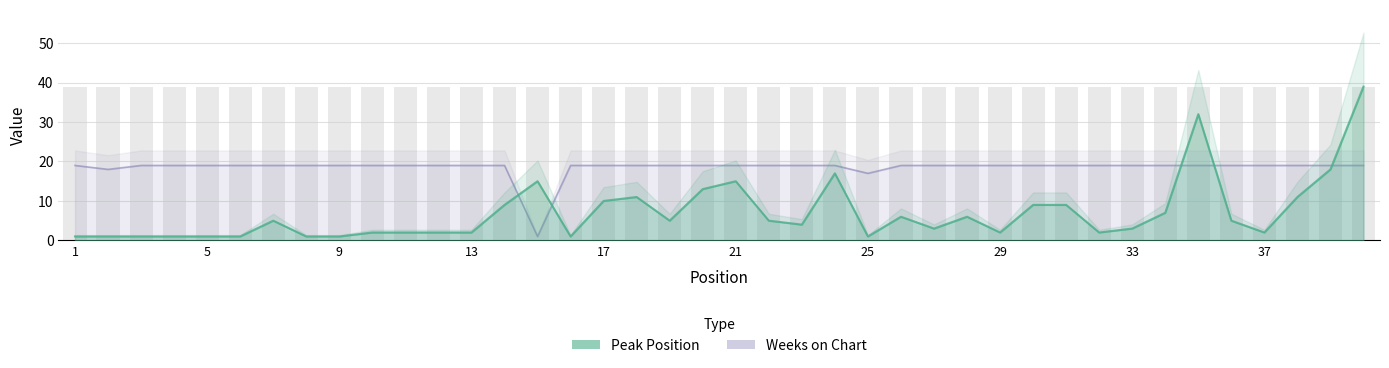

Reading right to left, transcribe all the data shown in this chart.

Peak Position: 39	18	11	2	5	32	7	3	2	9	9	2	6	3	6	1	17	4	5	15	13	5	11	10	1	15	9	2	2	2	2	1	1	5	1	1	1	1	1	1
Weeks on Chart: 19	19	19	19	19	19	19	19	19	19	19	19	19	19	19	17	19	19	19	19	19	19	19	19	19	1	19	19	19	19	19	19	19	19	19	19	19	19	18	19